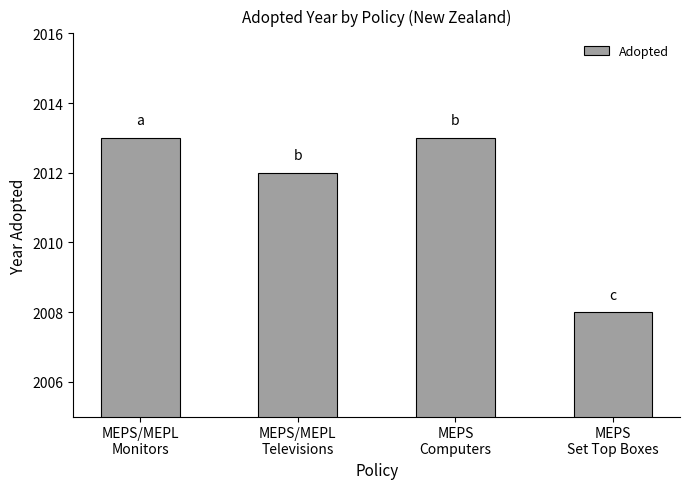

What is the average value?

2012